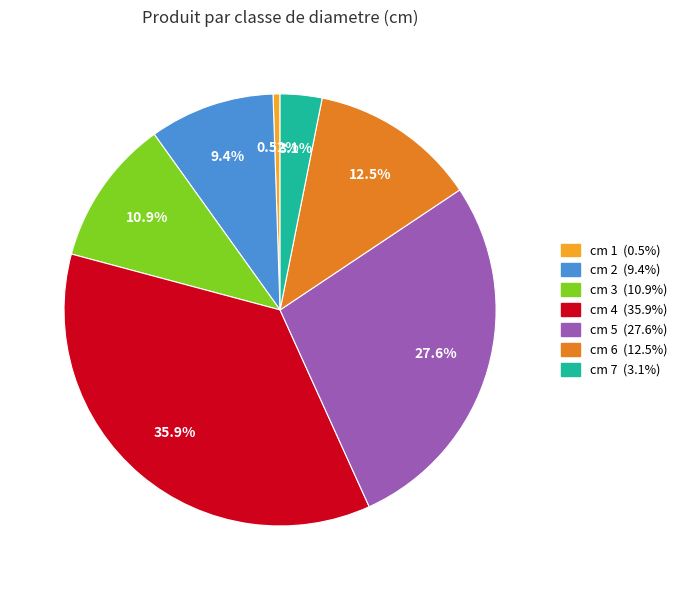

Does any single category account for the majority?

No